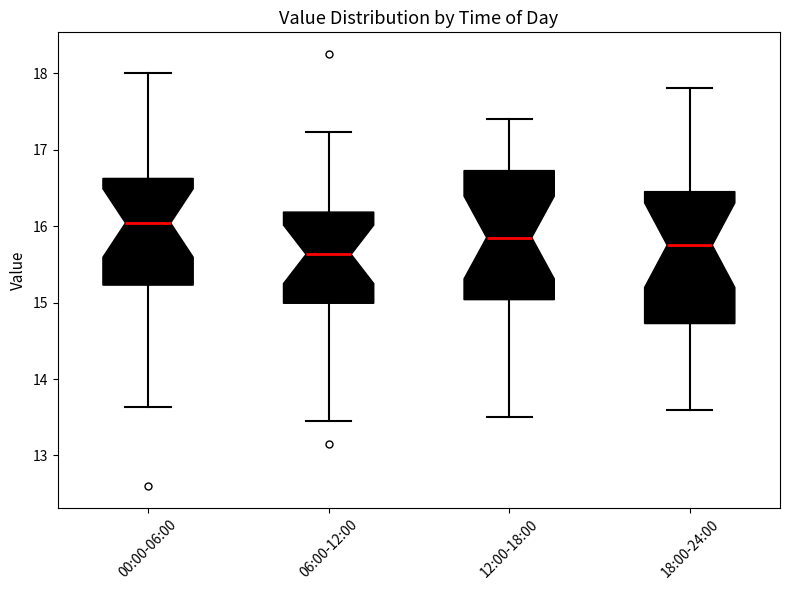

Reading left to right, transcribe this box plot: for each box, give where its median line is, the range the box spans, and where its two whiskers end, as read against the y-axis. The values are not printed on the chart, so give them approximately, as read against the axis.

00:00-06:00: median 16.0, box 15.2 to 16.6, whiskers 13.6 to 18.0
06:00-12:00: median 15.6, box 15.0 to 16.2, whiskers 13.5 to 17.2
12:00-18:00: median 15.9, box 15.0 to 16.7, whiskers 13.5 to 17.4
18:00-24:00: median 15.8, box 14.7 to 16.5, whiskers 13.6 to 17.8